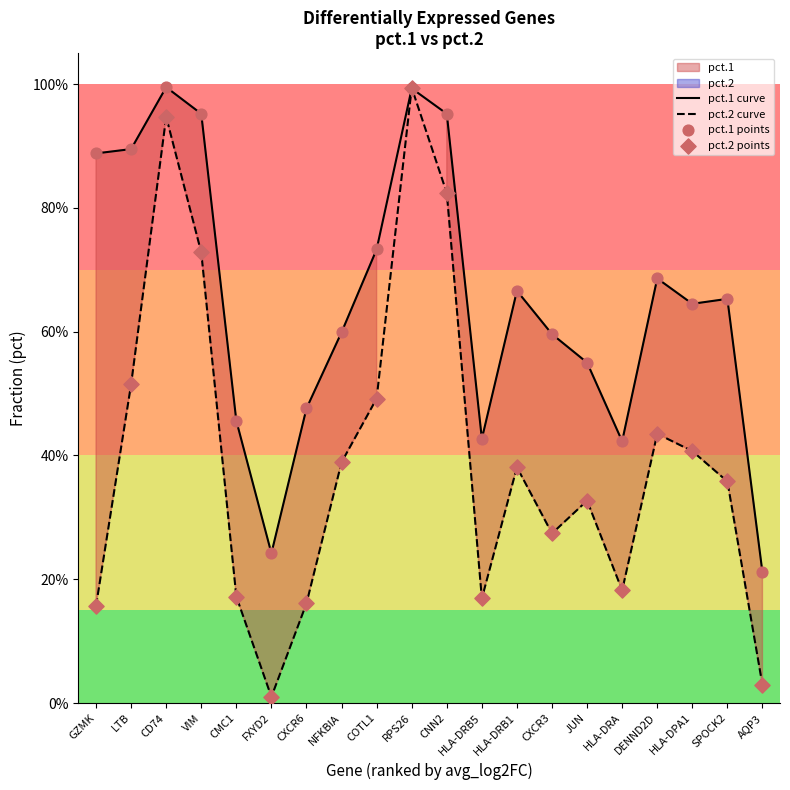

Which series has the largest Y range (max minus min)?

pct.2 curve